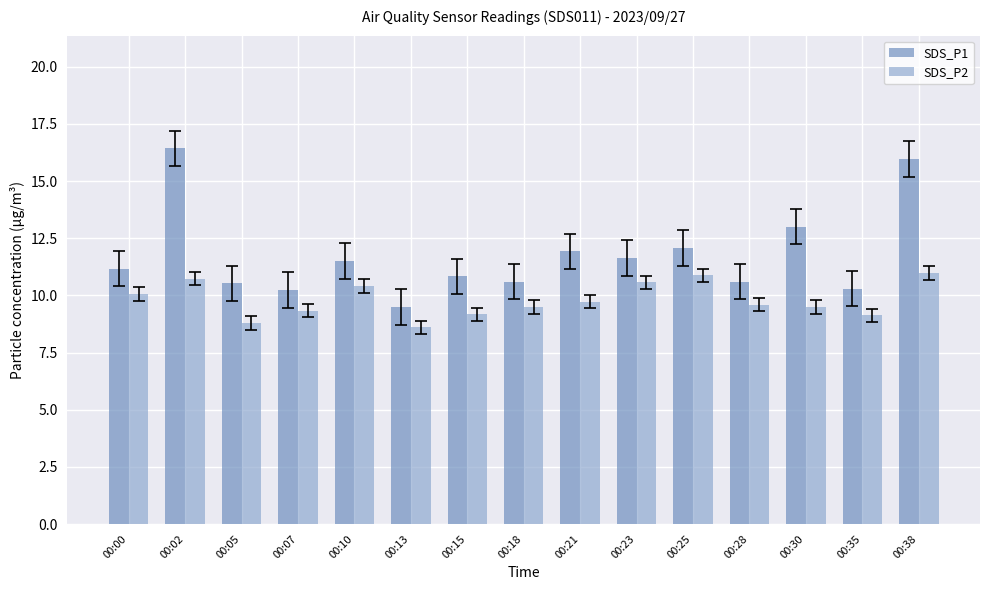

List the series in order of their overall mean, lowest first.

SDS_P2, SDS_P1